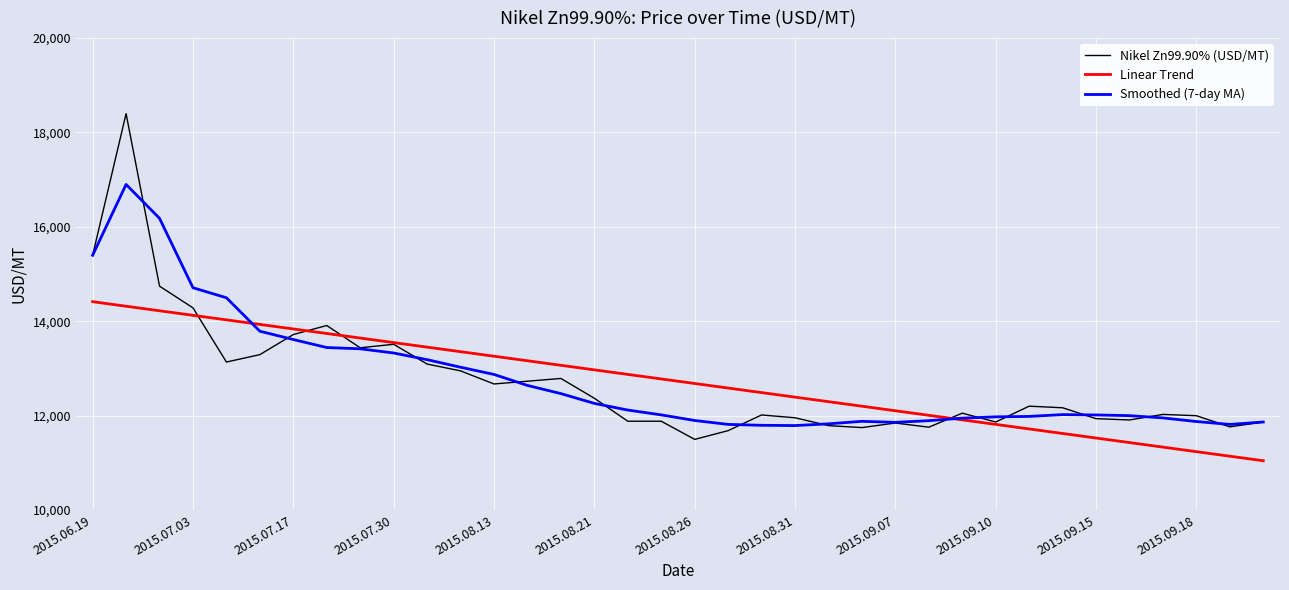

What is the average value of the Smoothed (7-day MA) series?

12778.2